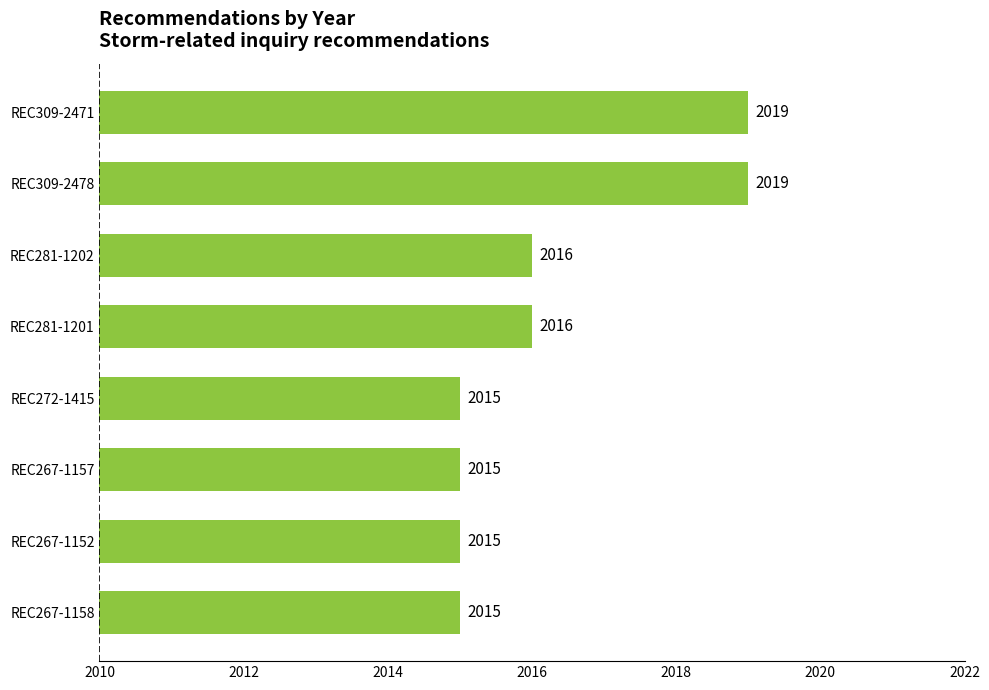

What position from the top is REC267-1157?

6